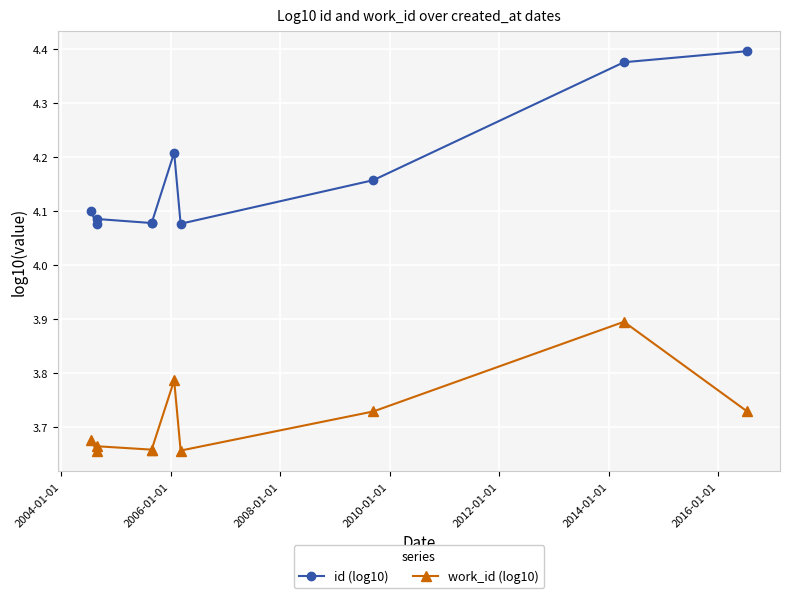

How many interior local peaks does the id (log10) series have?

2